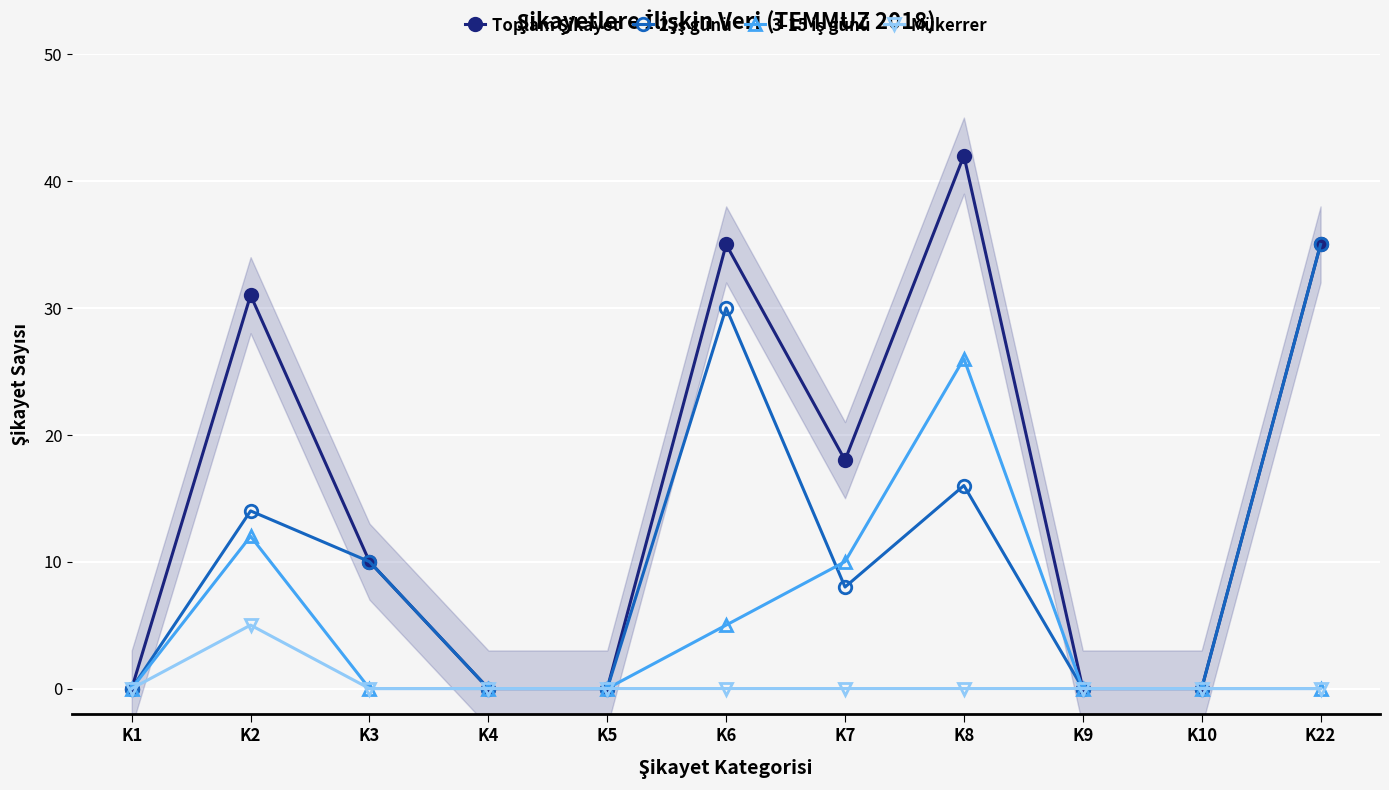

How many lines are shown in the chart?

4